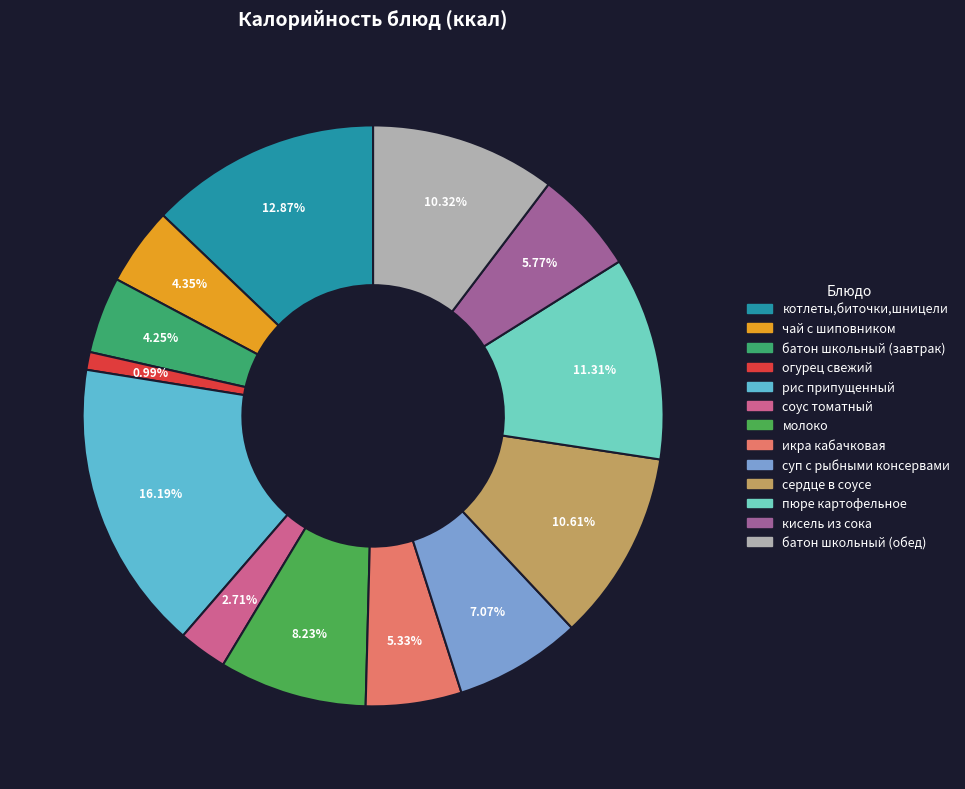

Is there any slice that represents more than half of the pie?

No